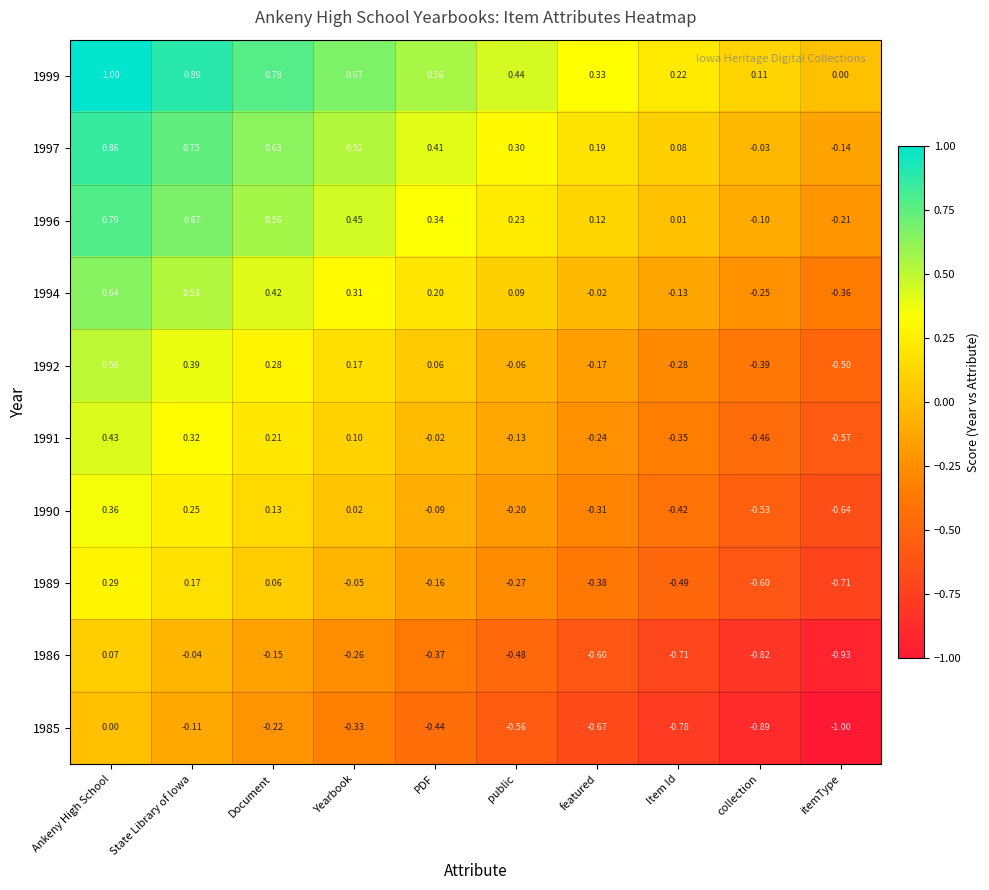

What is the difference between the highest and lowest values at Yearbook?

1.0